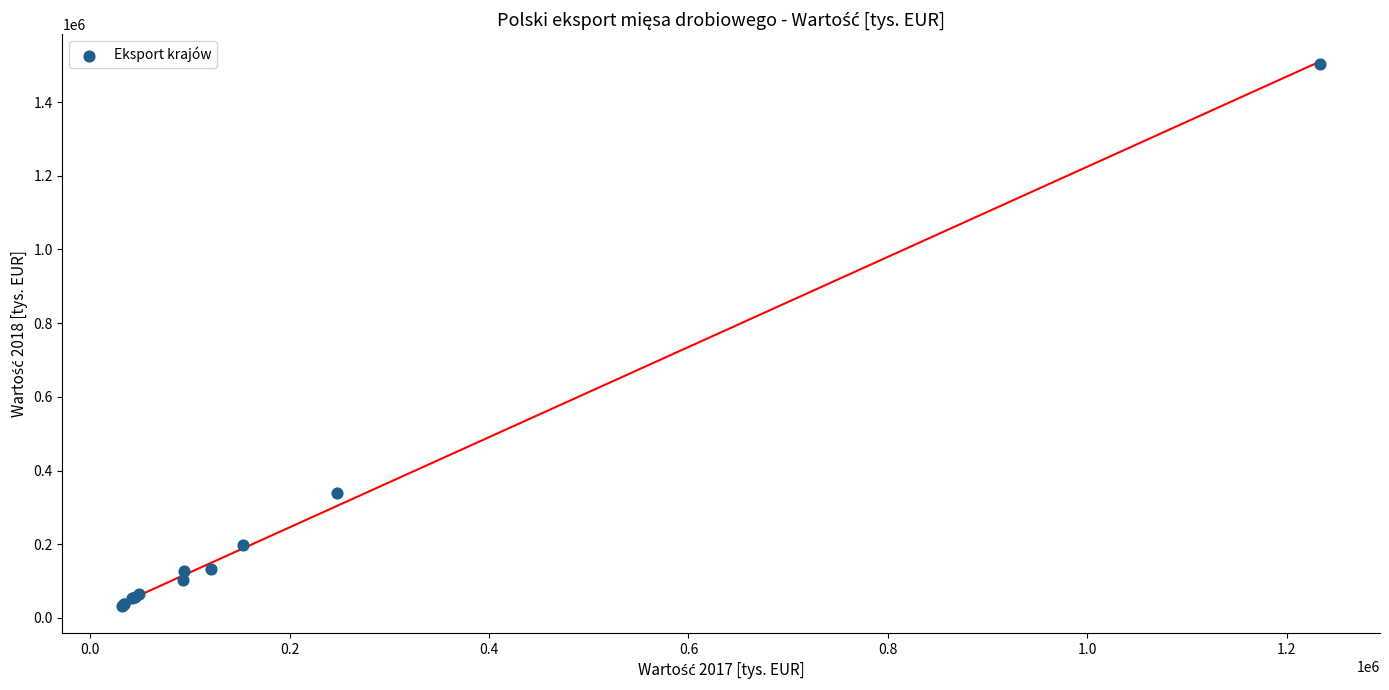

What Y value in the scatter plot is closest to 768877?

337913.3